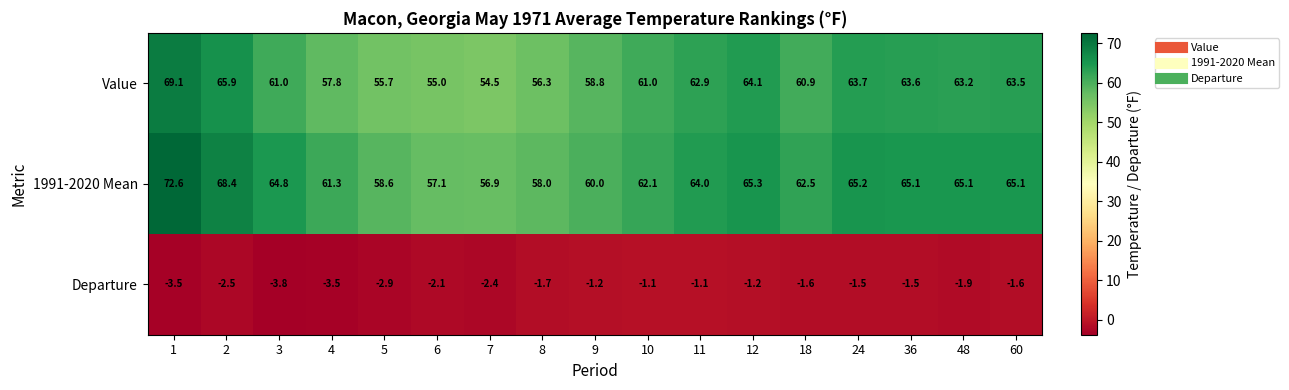

What is the difference between the highest and lowest values at 60?

66.7